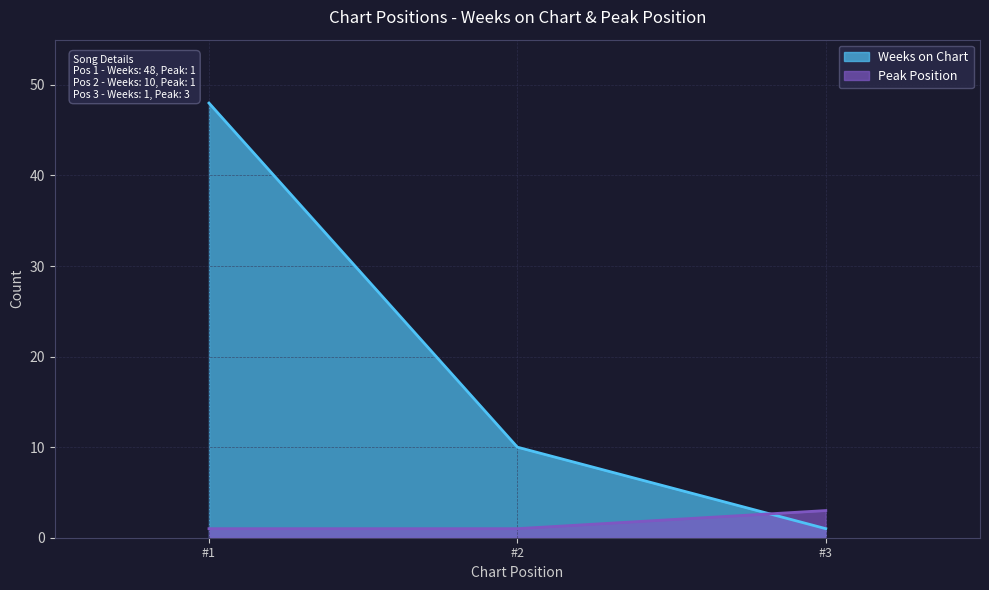

How many lines are shown in the chart?

2